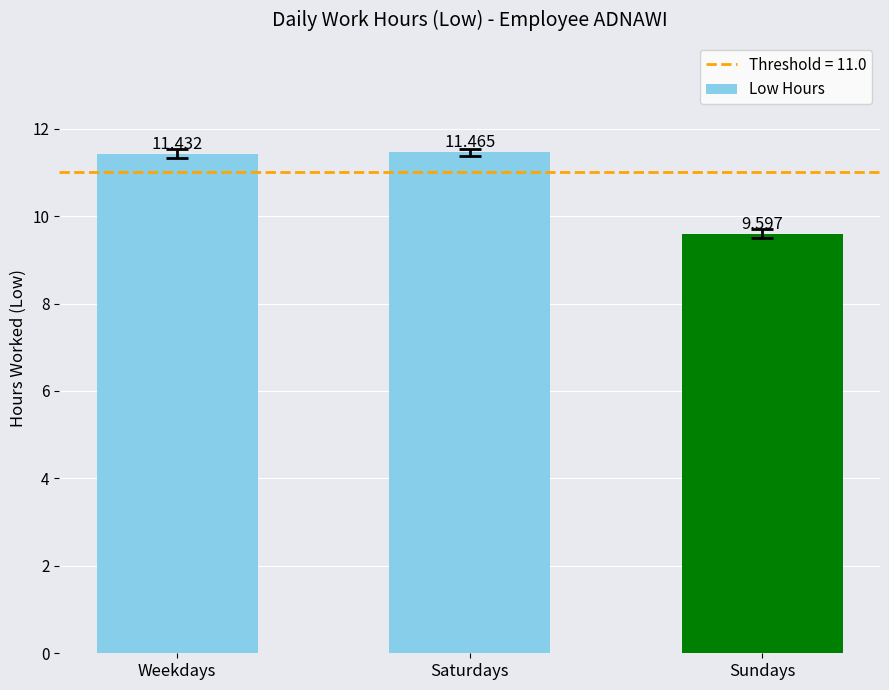

At which label is the value closest to 10?

Sundays